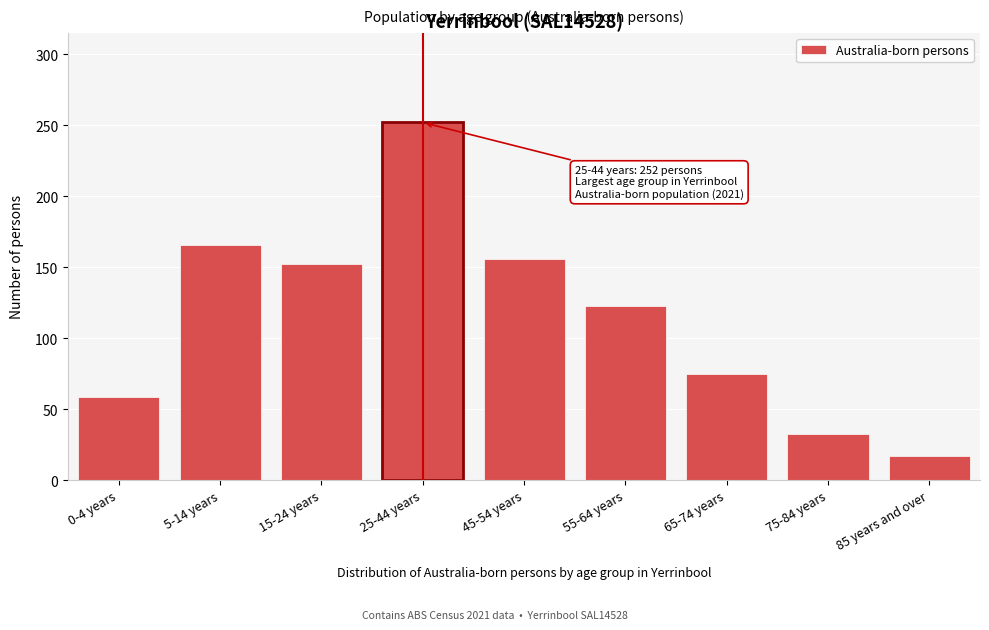

Reading right to left, list all the values displayed in this chart.

17	33	75	123	156	252	152	166	59